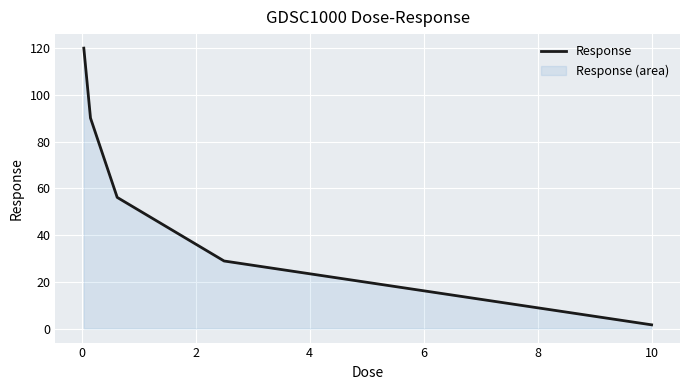

What is the greatest value displayed?

120.1